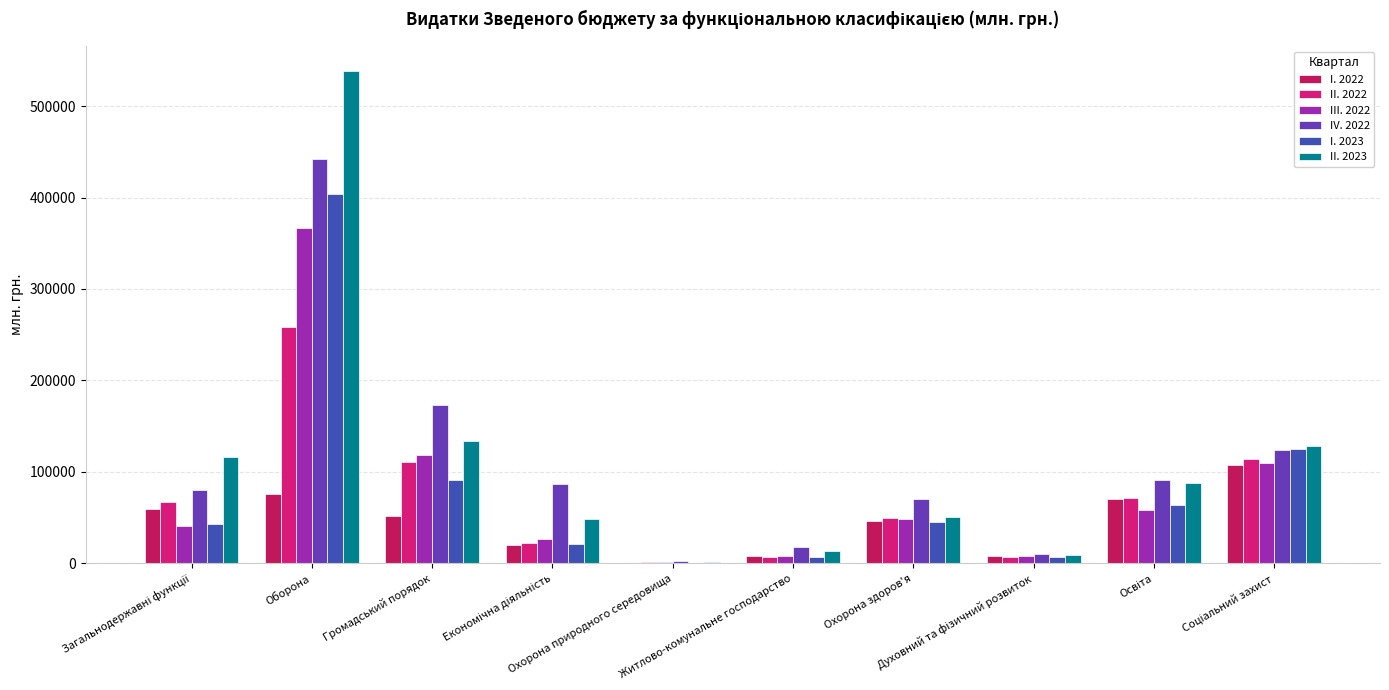

Reading left to right, what are all the values shown in this chart?

I. 2022: 59276.9	75716.5	51766.4	20497.7	842.5	8135.7	45892.0	7680.4	69909.0	107619.8
II. 2022: 67673.3	258401.5	110429.0	22743.3	1128.8	6584.6	49986.5	7298.5	71764.1	114365.4
III. 2022: 41080.0	366504.2	118844.1	26480.5	1119.3	8651.0	48617.2	7854.9	58238.0	109335.7
IV. 2022: 80445.7	442541.4	173417.6	86762.8	2136.2	17788.8	70780.1	10845.1	90849.9	123867.1
I. 2023: 43319.5	403447.5	91731.0	20825.0	955.6	7540.2	45199.7	7284.7	63820.4	125379.8
II. 2023: 116645.5	538691.3	133442.4	48121.1	1399.5	13162.0	51123.6	9379.2	88155.7	127926.1